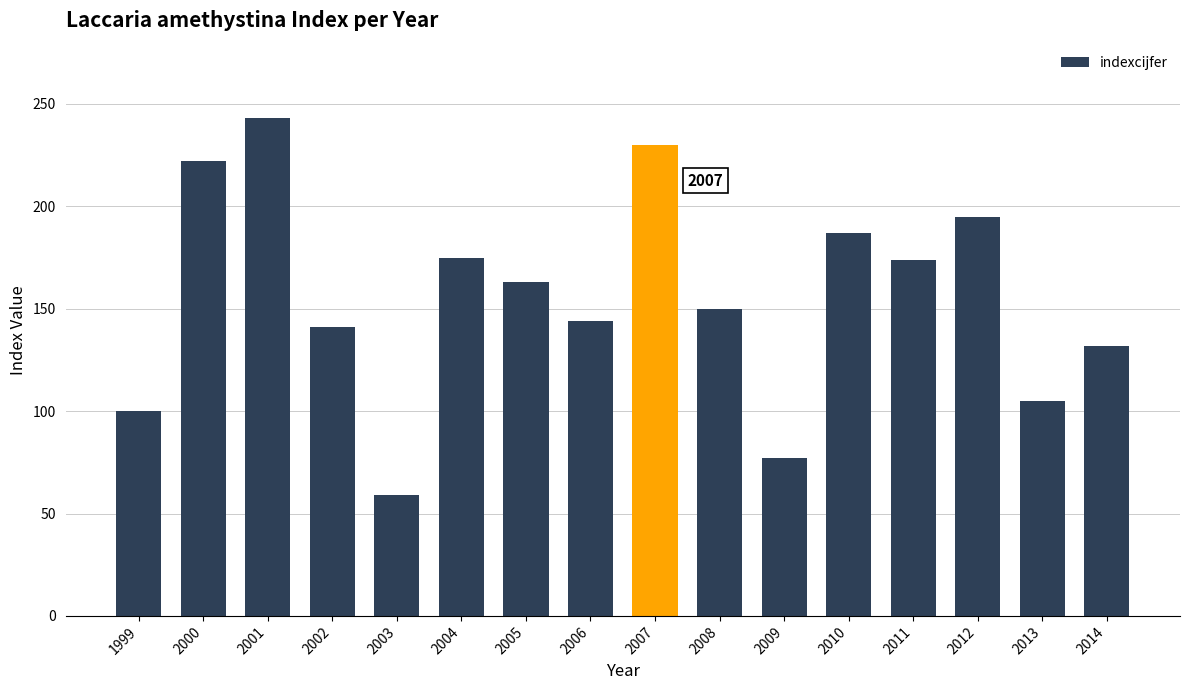

What is the average value?

156